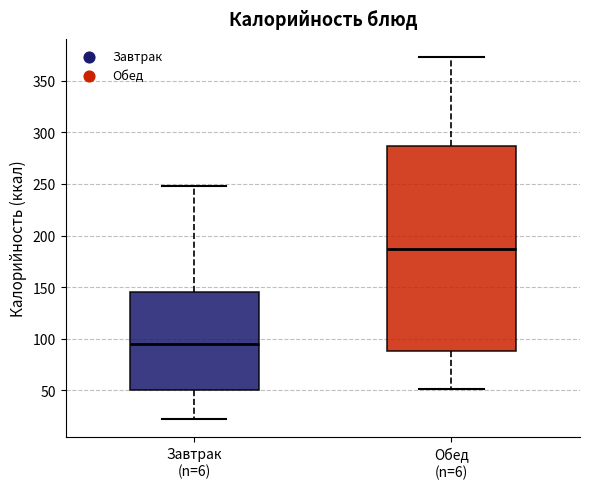

Reading left to right, read every box against the y-axis: the position of its median line, the range the box covers, and the ends of its whiskers. The values are not printed on the chart, so give them approximately, as read against the axis.

Завтрак (n=6): median 95, box 50 to 145, whiskers 20 to 250
Обед (n=6): median 185, box 90 to 285, whiskers 50 to 375